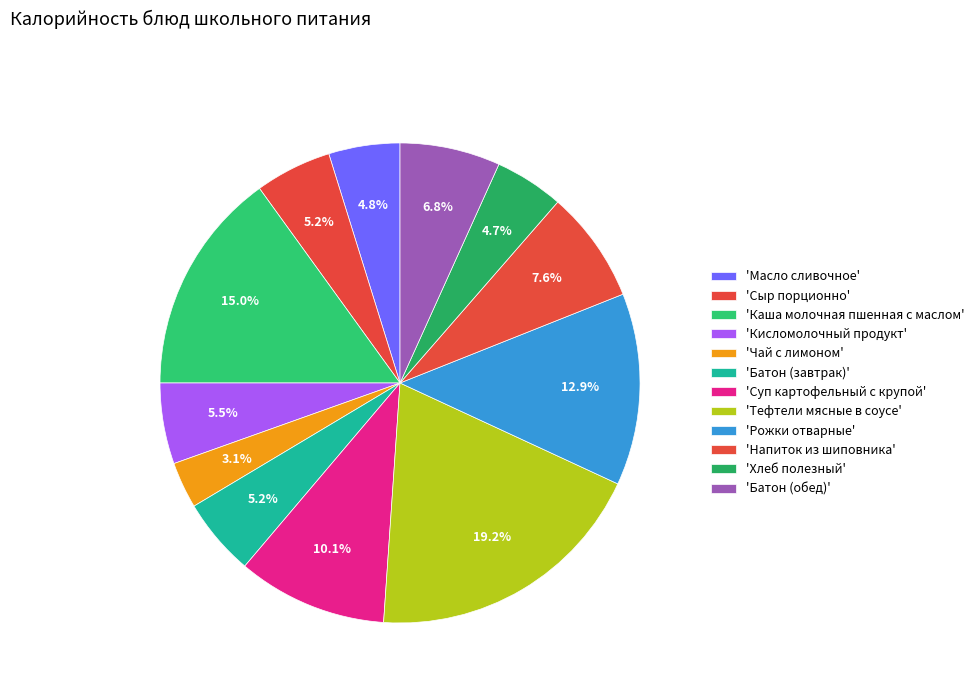

What is the largest slice in the pie chart?

Тефтели мясные в соусе